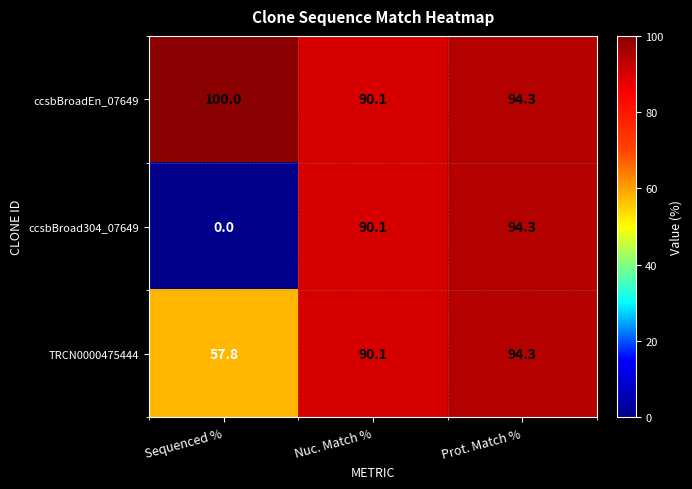

Reading right to left, extract all data points from this chart.

ccsbBroadEn_07649: Prot. Match %=94.3	Nuc. Match %=90.1	Sequenced %=100.0
ccsbBroad304_07649: Prot. Match %=94.3	Nuc. Match %=90.1	Sequenced %=0.0
TRCN0000475444: Prot. Match %=94.3	Nuc. Match %=90.1	Sequenced %=57.8